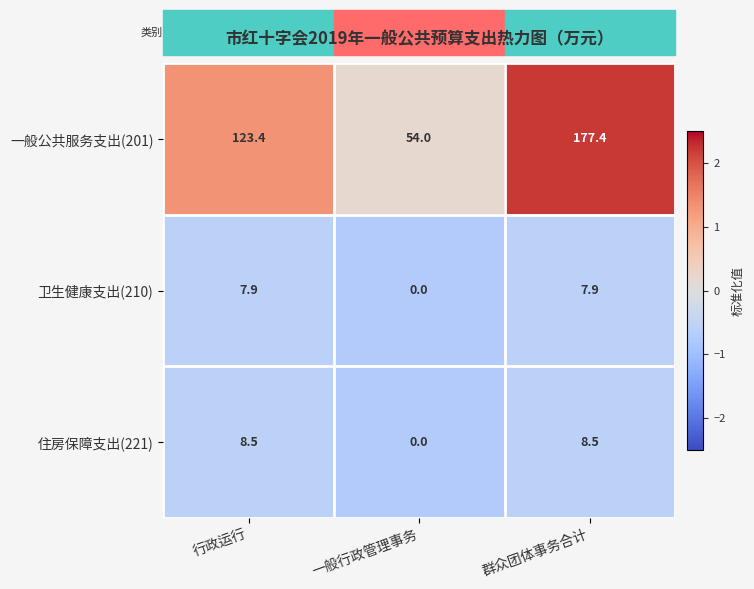

What is the greatest value displayed?

177.4